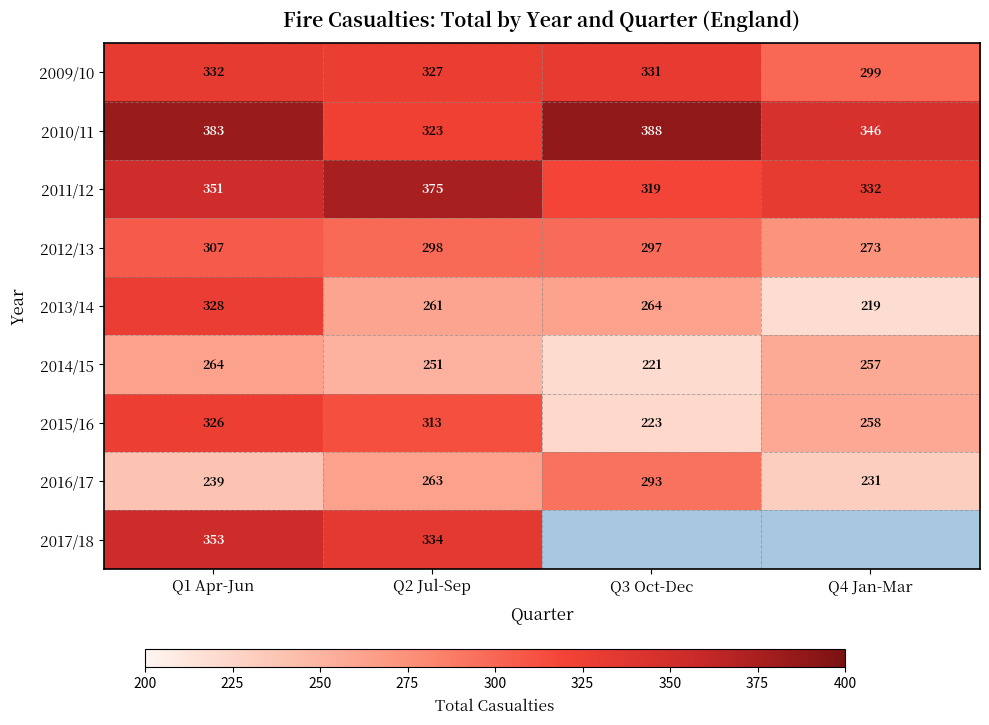

What is the total value across all series at Q2 Jul-Sep?

2745